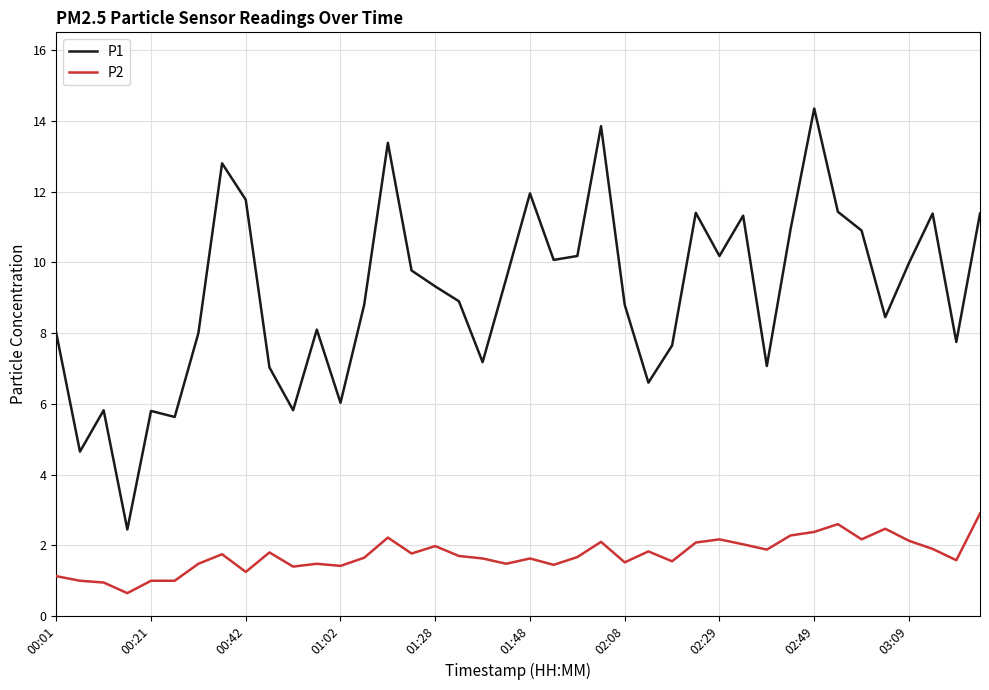

Which series has the widest spread of values?

P1